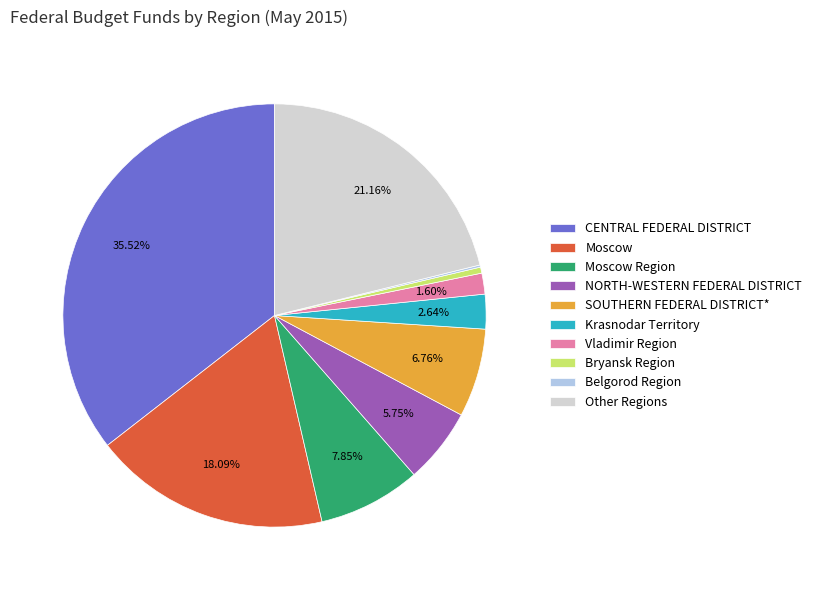

Which category has the biggest portion of the pie?

CENTRAL FEDERAL DISTRICT